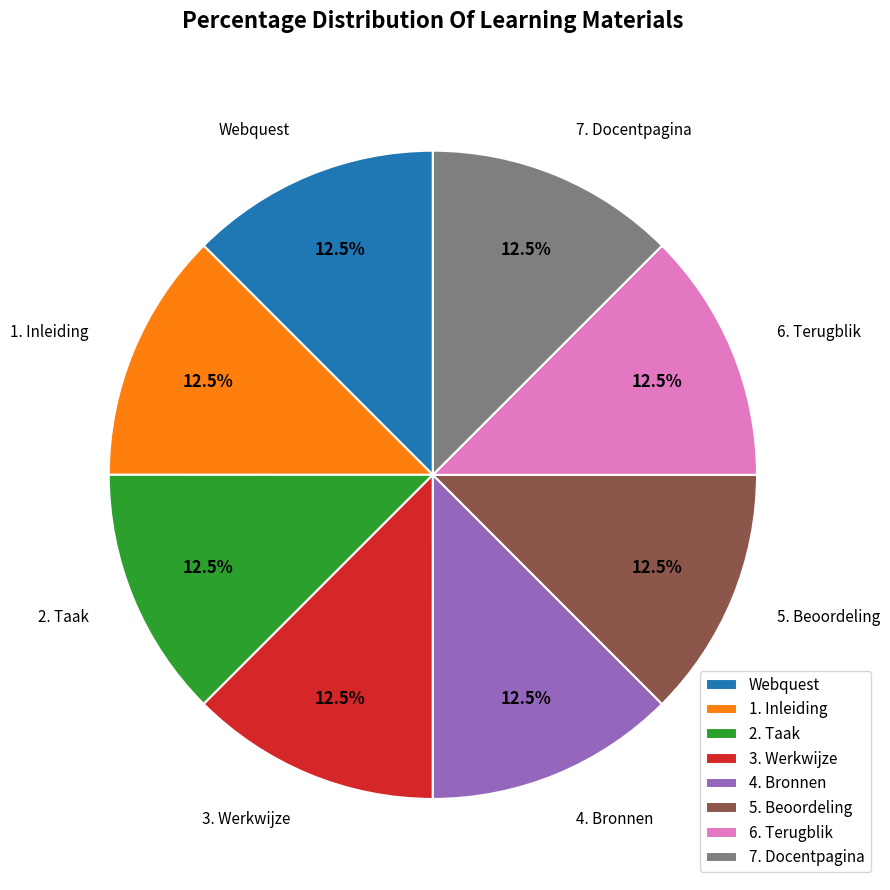

Combined, what portion of the pie is 6. Terugblik and Webquest?

25.0%